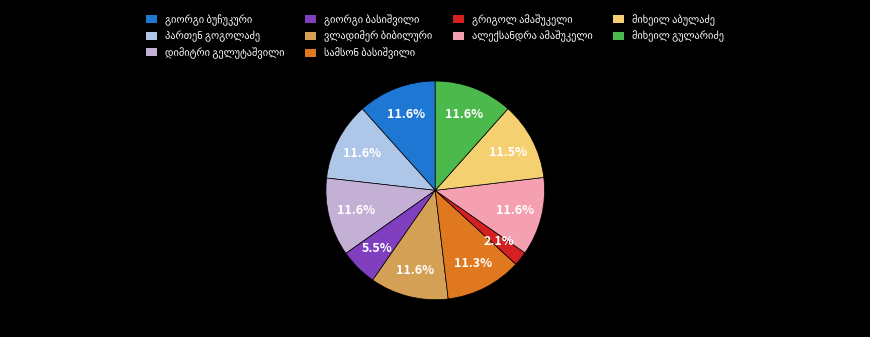

Which slice is the smallest?

გრიგოლ ამაშუკელი